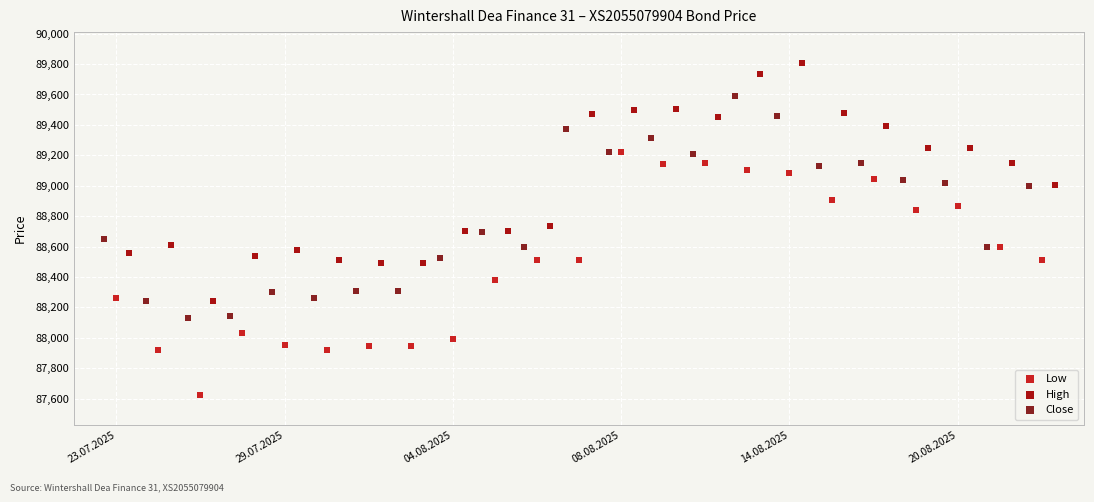

Which series contains the highest Y value?

High